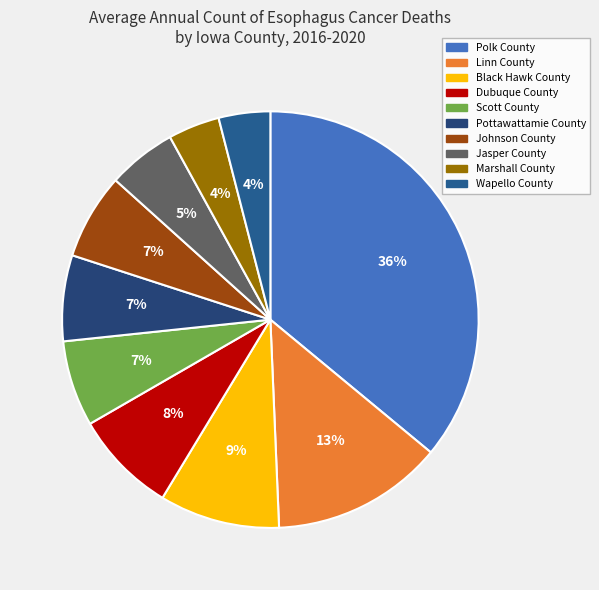

To the nearest percent, what percentage of the pie is Dubuque County?

8%